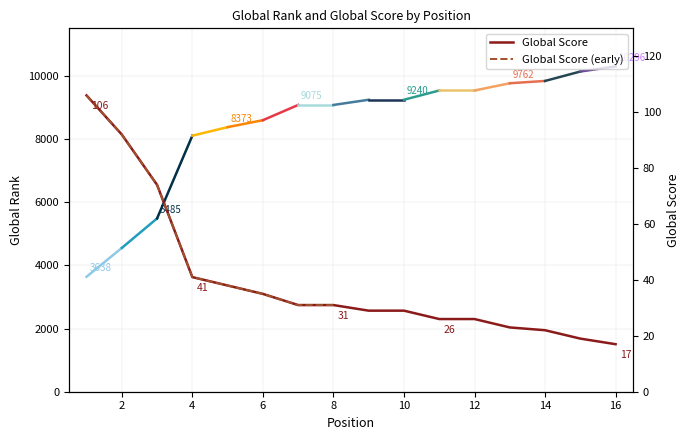

What is the smallest value displayed?

17